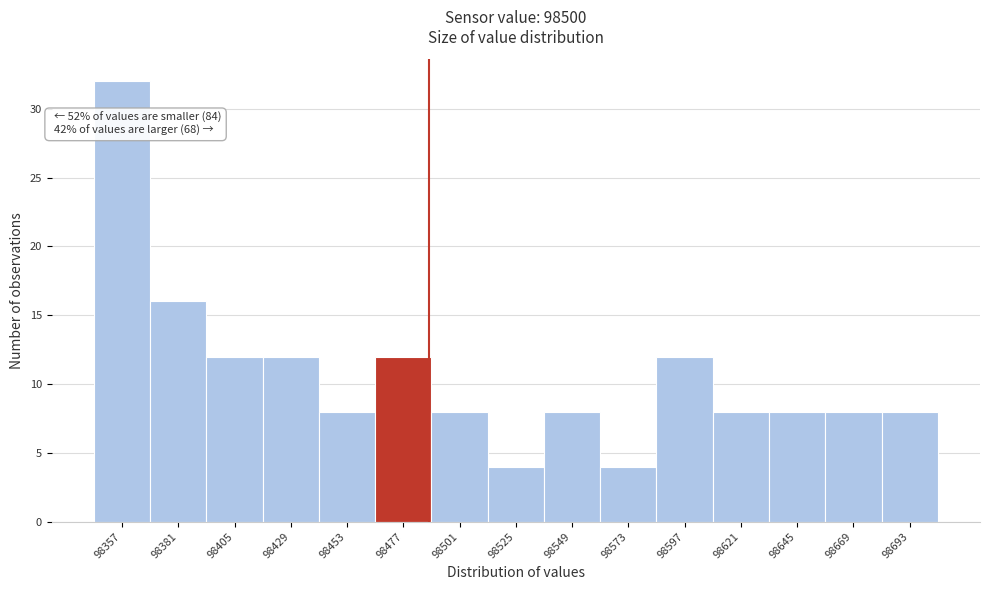

Reading left to right, extract all data points from this chart.

98357=32	98381=16	98405=12	98429=12	98453=8	98477=12	98501=8	98525=4	98549=8	98573=4	98597=12	98621=8	98645=8	98669=8	98693=8